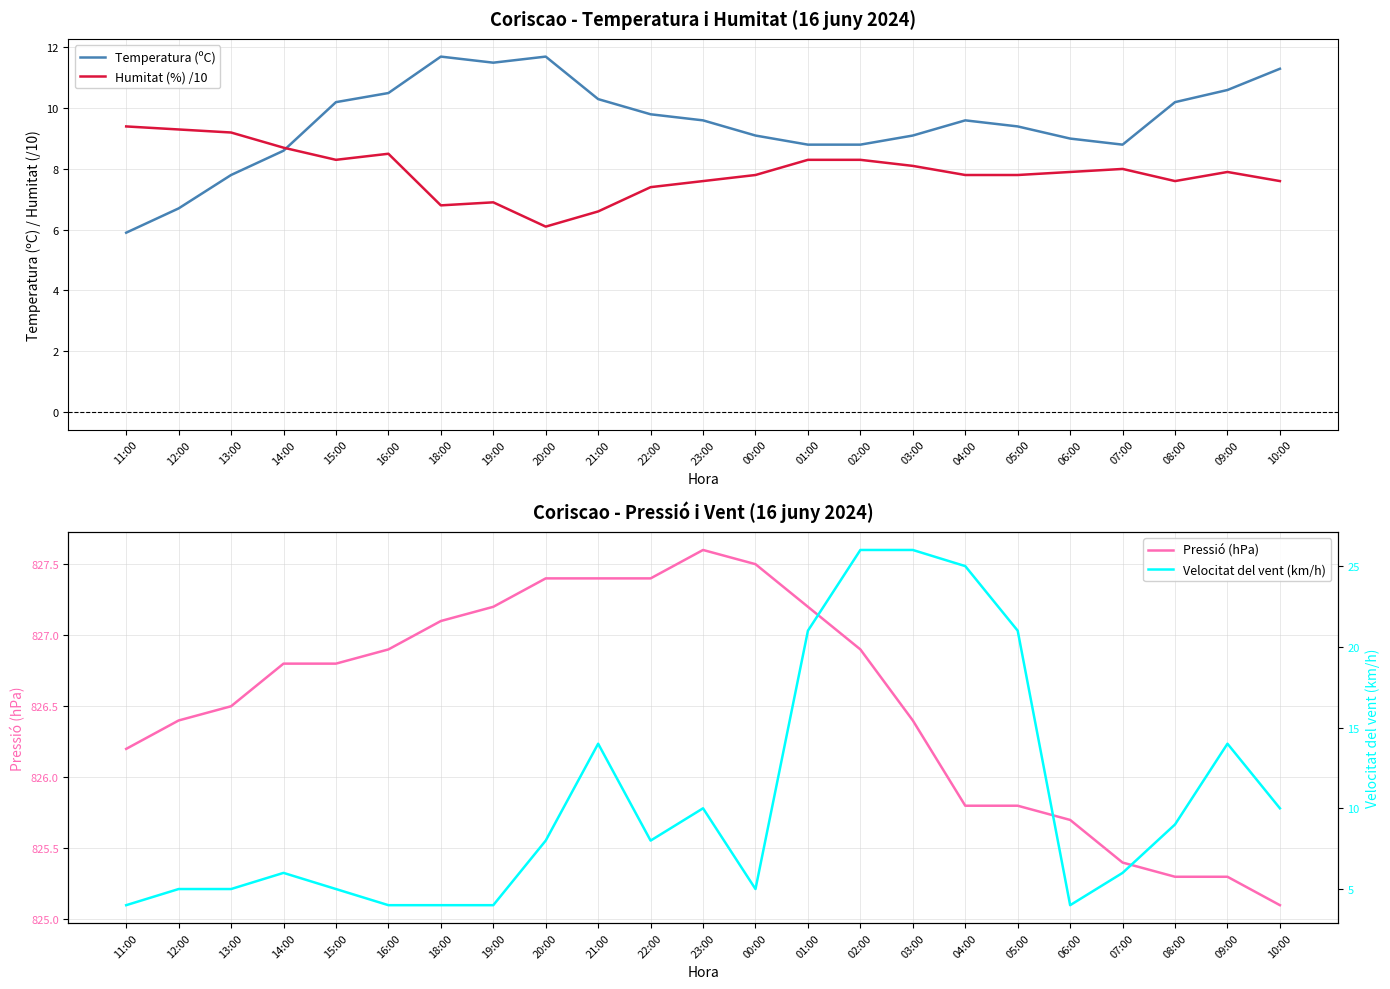

Reading left to right, extract all data points from this chart.

Temperatura (ºC): 5.9	6.7	7.8	8.6	10.2	10.5	11.7	11.5	11.7	10.3	9.8	9.6	9.1	8.8	8.8	9.1	9.6	9.4	9.0	8.8	10.2	10.6	11.3
Humitat (%) /10: 9.4	9.3	9.2	8.7	8.3	8.5	6.8	6.9	6.1	6.6	7.4	7.6	7.8	8.3	8.3	8.1	7.8	7.8	7.9	8.0	7.6	7.9	7.6
Pressió (hPa): 826.2	826.4	826.5	826.8	826.8	826.9	827.1	827.2	827.4	827.4	827.4	827.6	827.5	827.2	826.9	826.4	825.8	825.8	825.7	825.4	825.3	825.3	825.1
Velocitat del vent (km/h): 4.0	5.0	5.0	6.0	5.0	4.0	4.0	4.0	8.0	14.0	8.0	10.0	5.0	21.0	26.0	26.0	25.0	21.0	4.0	6.0	9.0	14.0	10.0